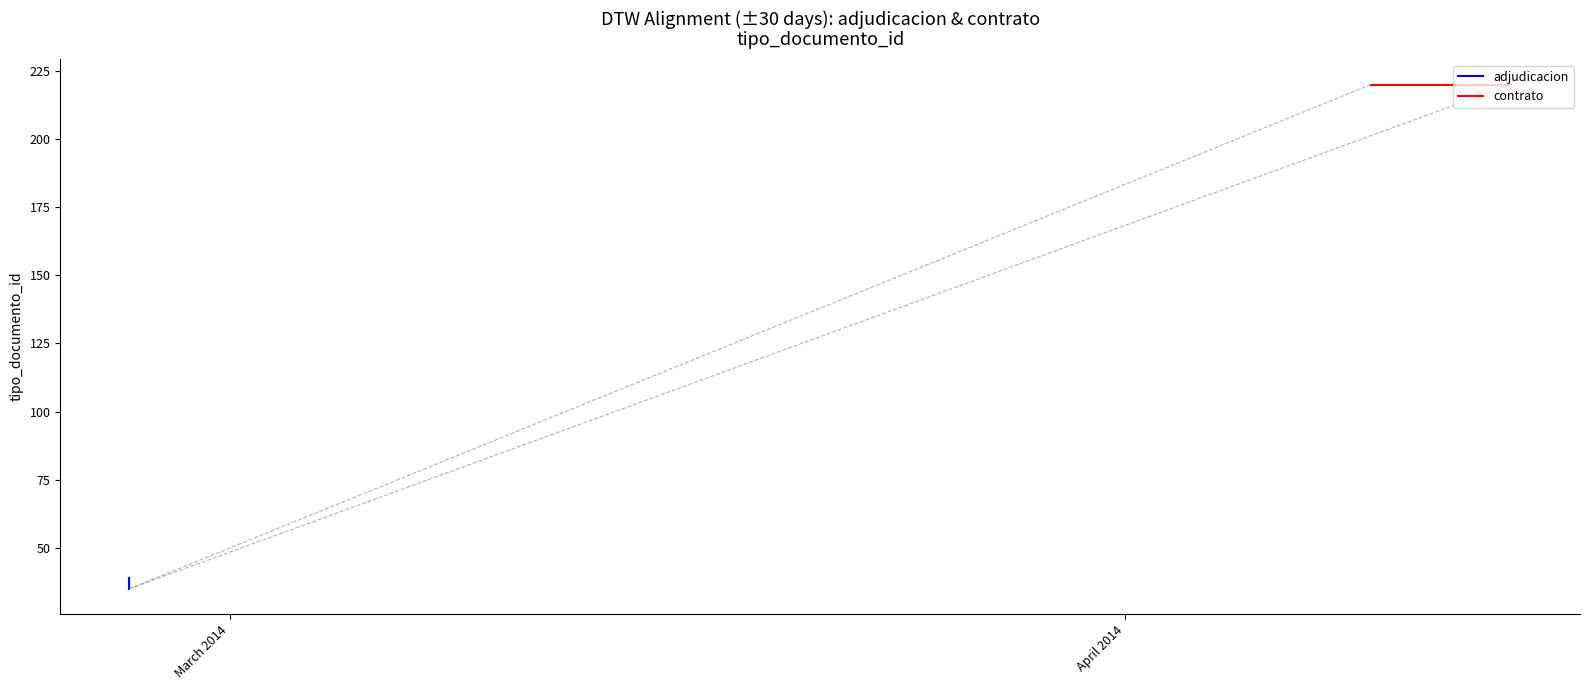

What is the value of the 4th point from the left?

220